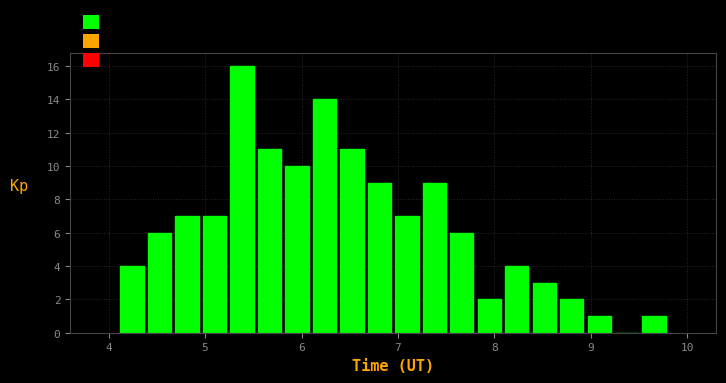

Around what value on the x-axis is the tallest bar? Give the approximate position of its centre, as read against the axis.

5.4